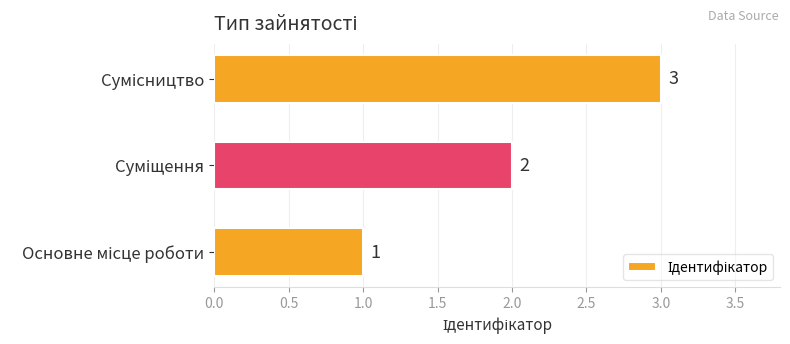

How many values are between 1 and 3?

3